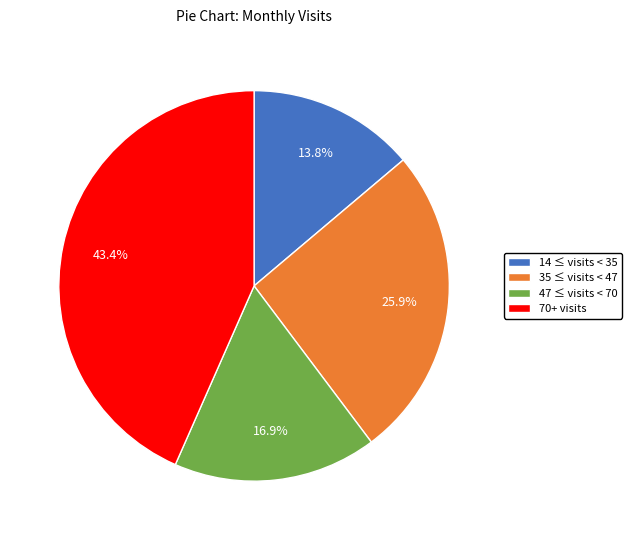

What is the largest slice in the pie chart?

70+ visits